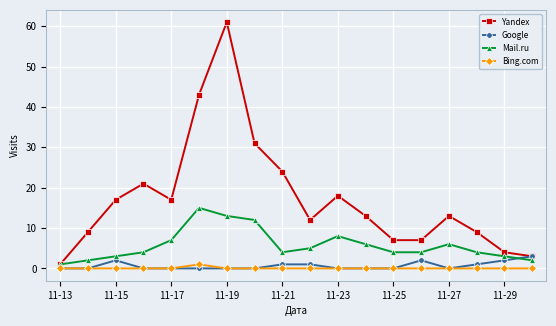

Which series has the largest range (max minus min)?

Yandex